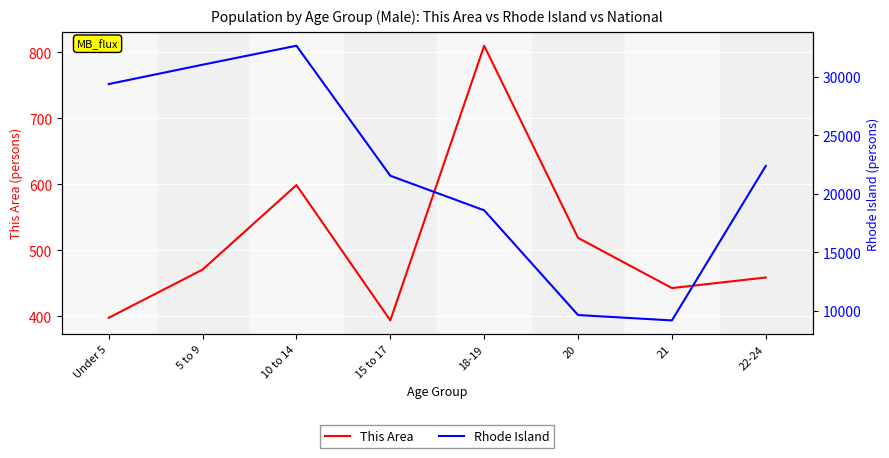

Does the chart display data point markers on the line(s)?

No